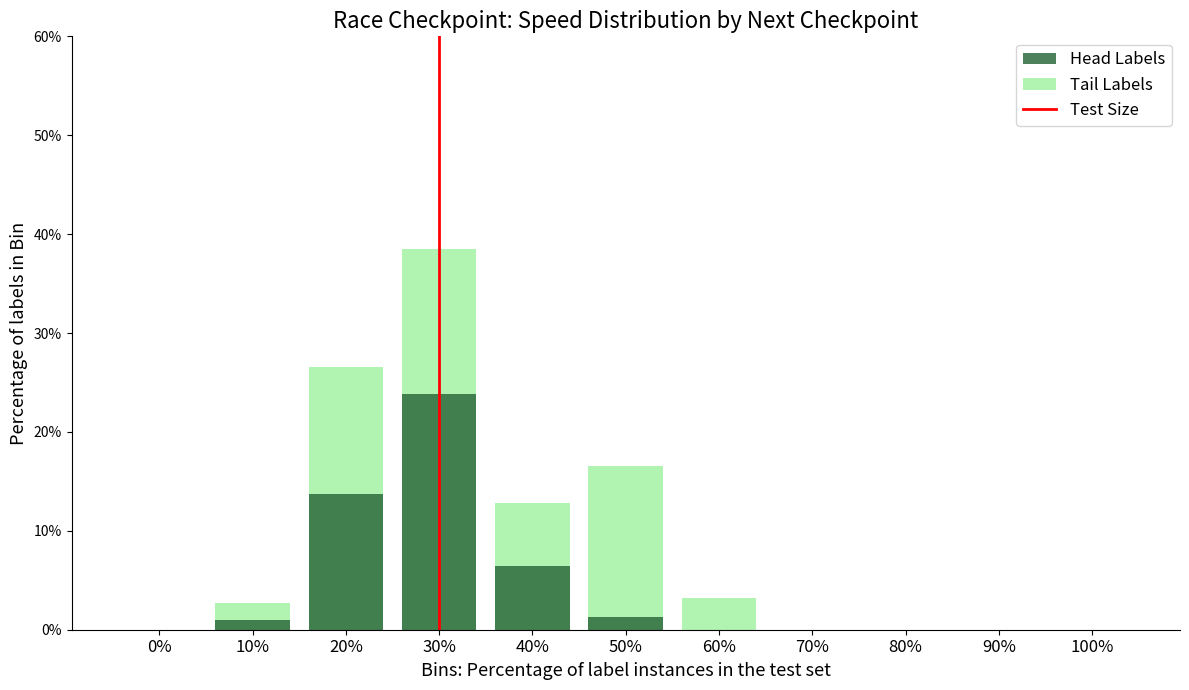

What is the difference between the maximum and minimum values in the Tail Labels series?

38.5